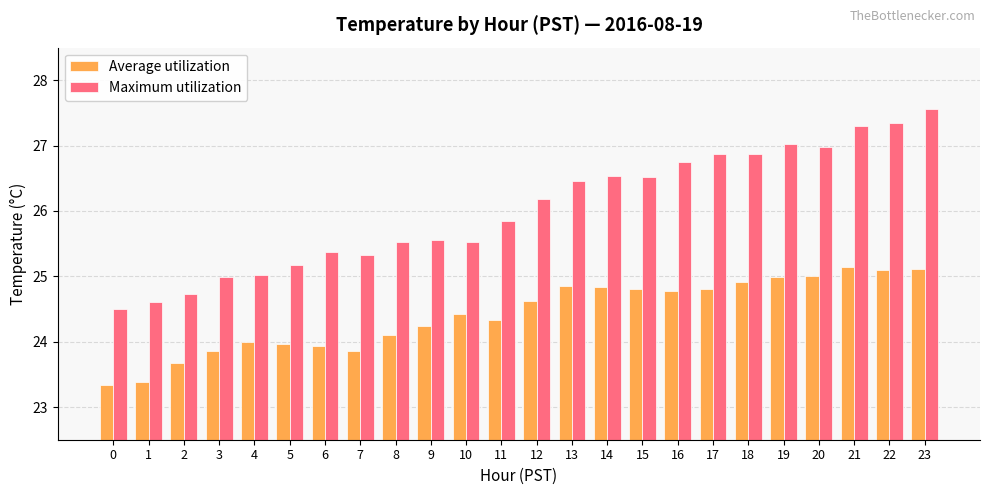

How many categories are shown in the chart?

24